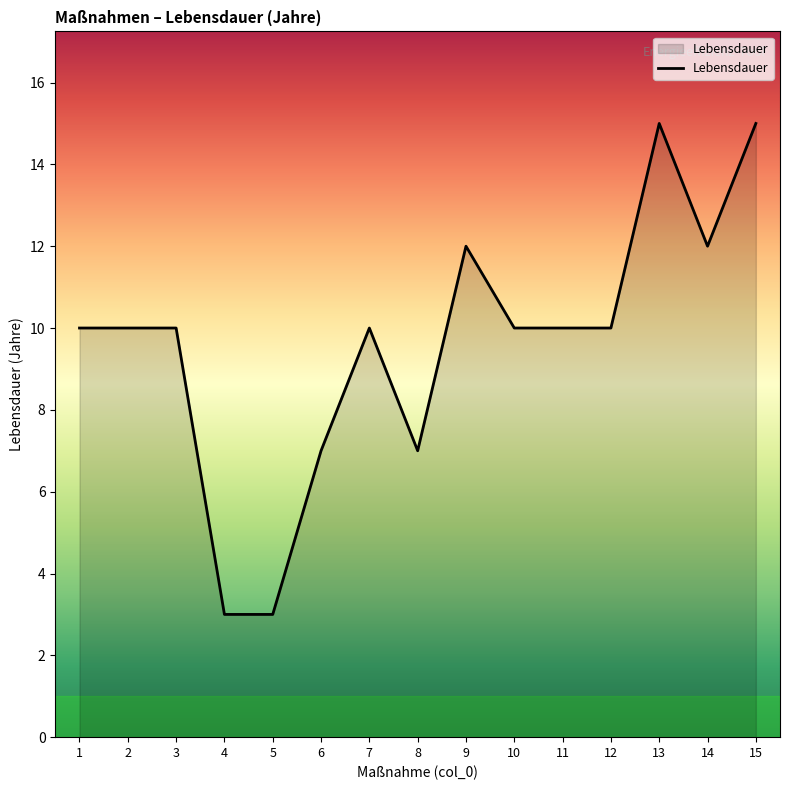

Reading left to right, list all the values displayed in this chart.

1=10	2=10	3=10	4=3	5=3	6=7	7=10	8=7	9=12	10=10	11=10	12=10	13=15	14=12	15=15